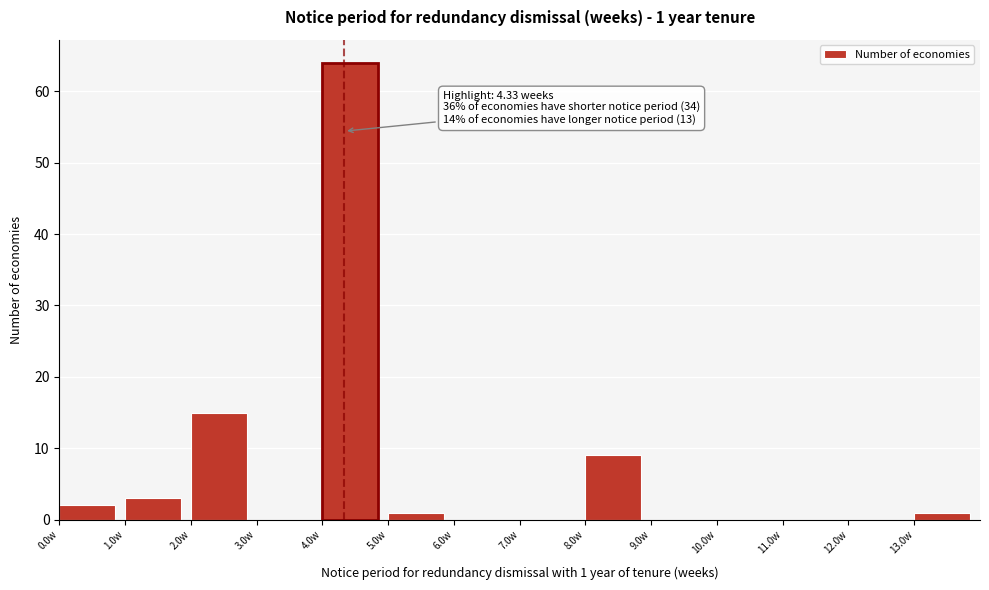

Over which range of the x-axis is the bar tallest?

4 to 5